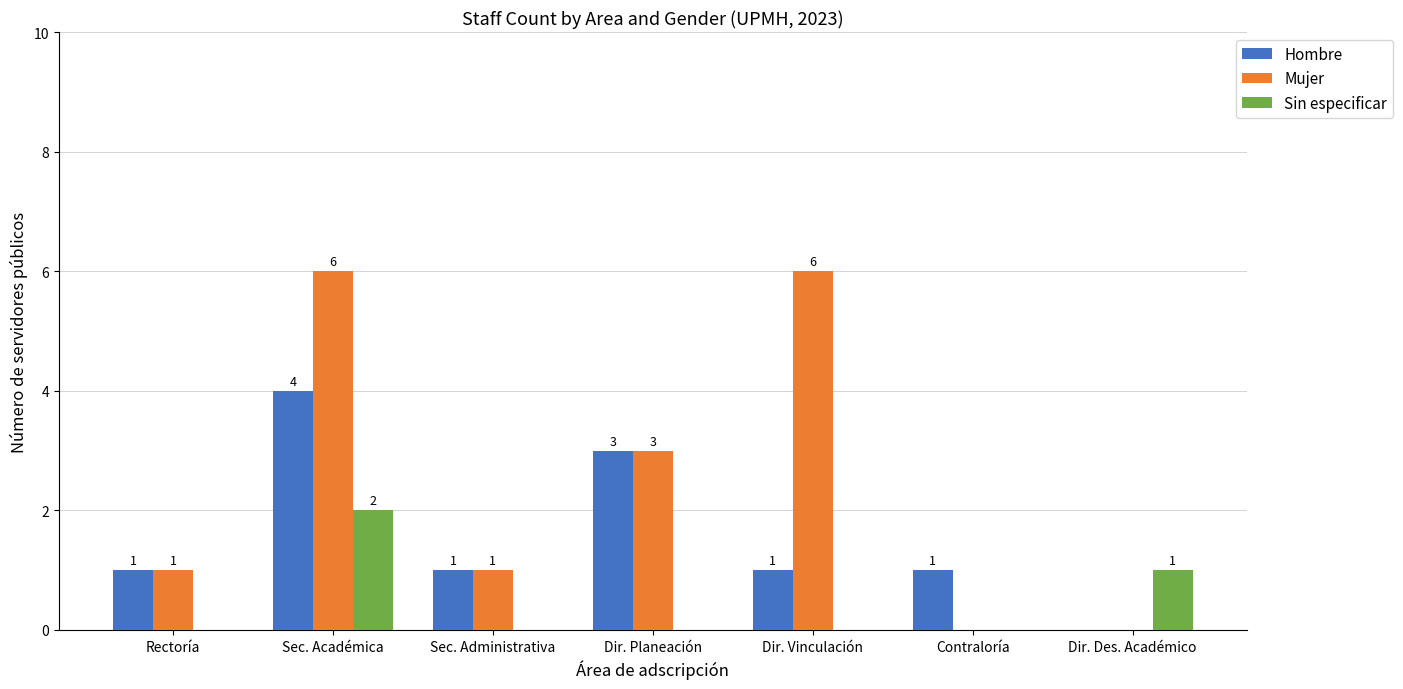

What is the total value across all series at Dir. Des. Académico?

1